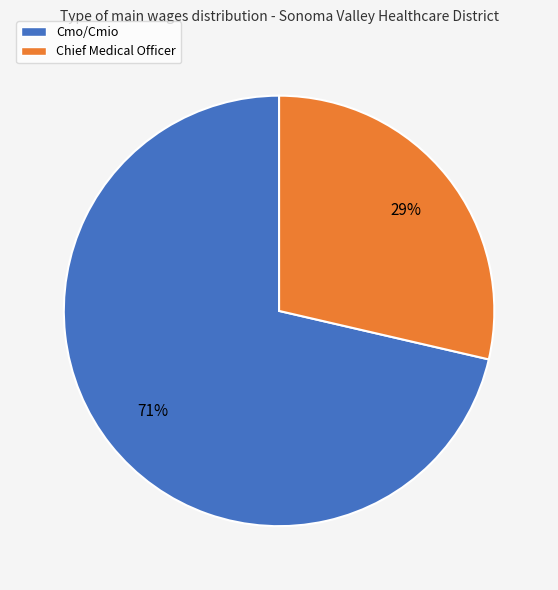

Which category accounts for the majority?

Cmo/Cmio